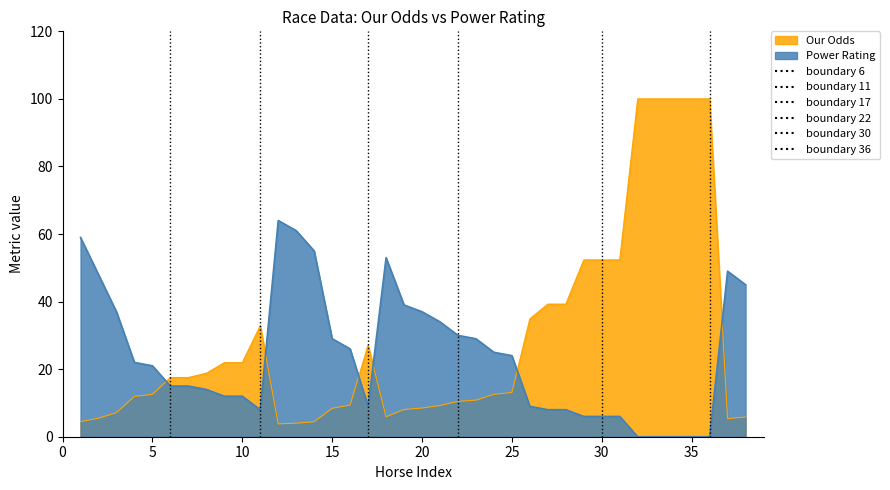

Reading left to right, list all the values displayed in this chart.

Our Odds: 4.5	5.5	7.1	11.9	12.5	17.5	17.5	18.8	21.9	21.9	32.9	3.8	4.0	4.4	8.4	9.4	27.1	5.9	8.1	8.5	9.2	10.5	10.8	12.6	13.1	34.9	39.2	39.2	52.3	52.3	52.3	100.0	100.0	100.0	100.0	100.0	5.4	5.8
Power Rating: 59.0	48.0	37.0	22.0	21.0	15.0	15.0	14.0	12.0	12.0	8.0	64.0	61.0	55.0	29.0	26.0	9.0	53.0	39.0	37.0	34.0	30.0	29.0	25.0	24.0	9.0	8.0	8.0	6.0	6.0	6.0	0.0	0.0	0.0	0.0	0.0	49.0	45.0